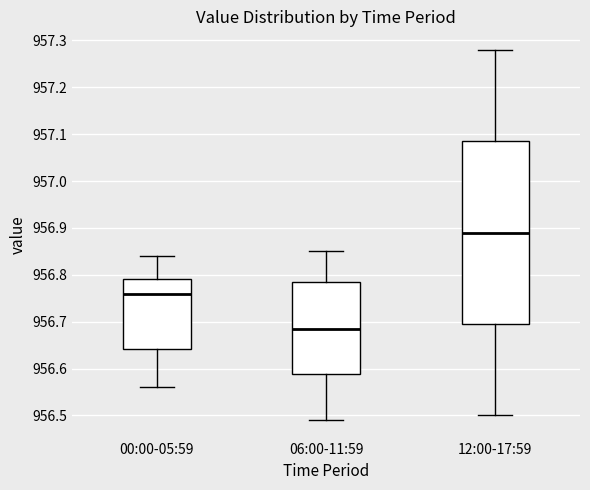

Where is the lower edge of the box for 00:00-05:59 on the y-axis? The values are not printed on the chart, so give them approximately, as read against the axis.

956.64